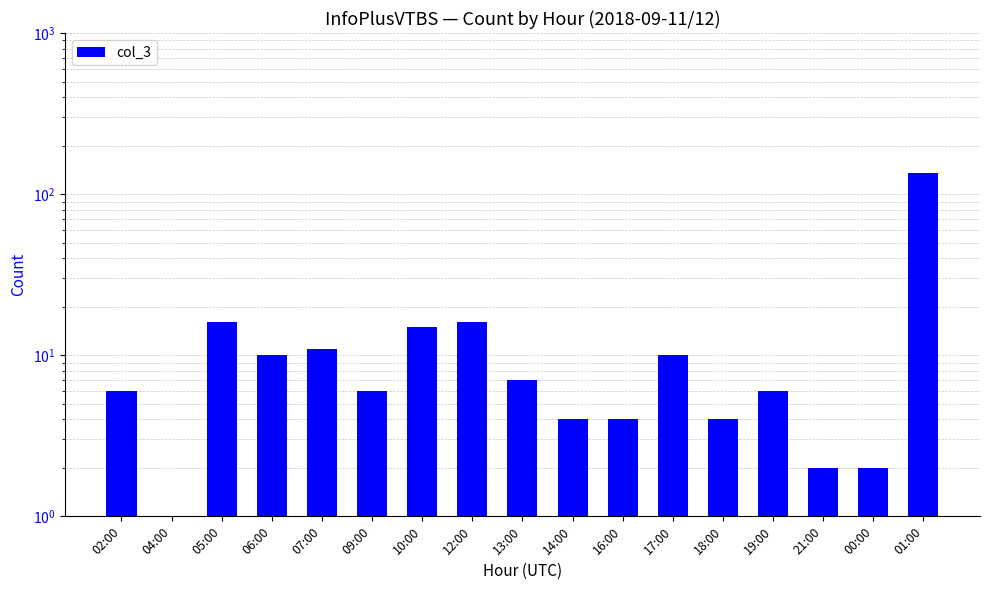

What is the label of the 12th bar from the right?

09:00